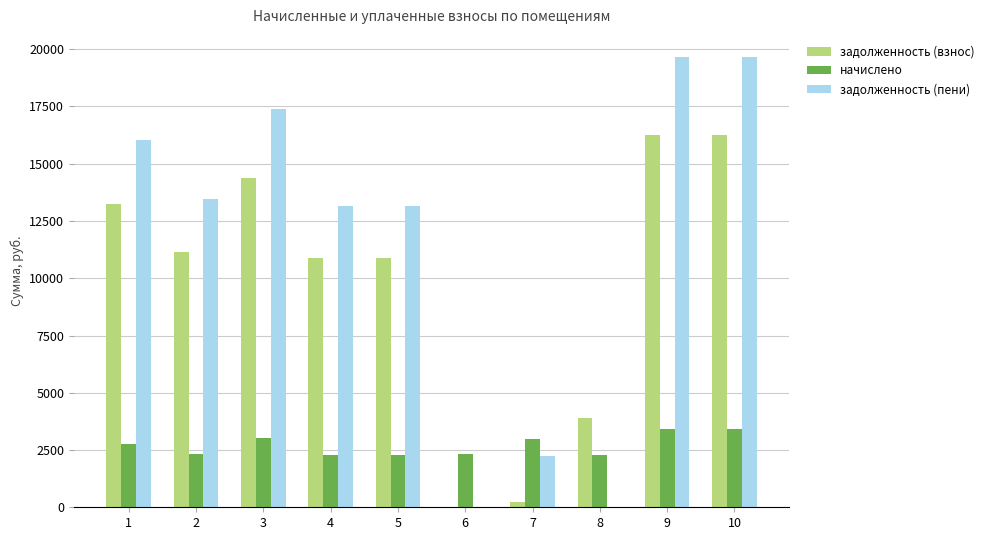

How many groups of bars are there?

10